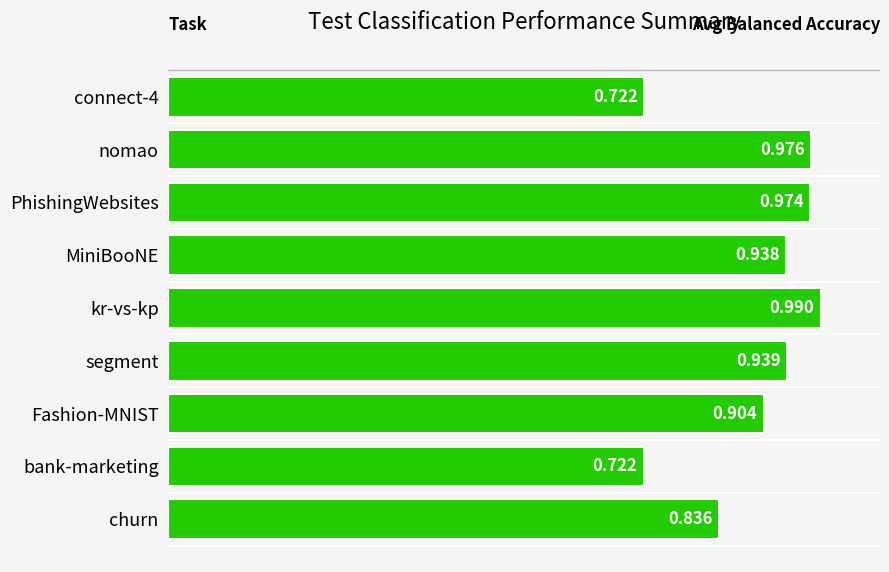

Which has a higher value, churn or bank-marketing?

churn